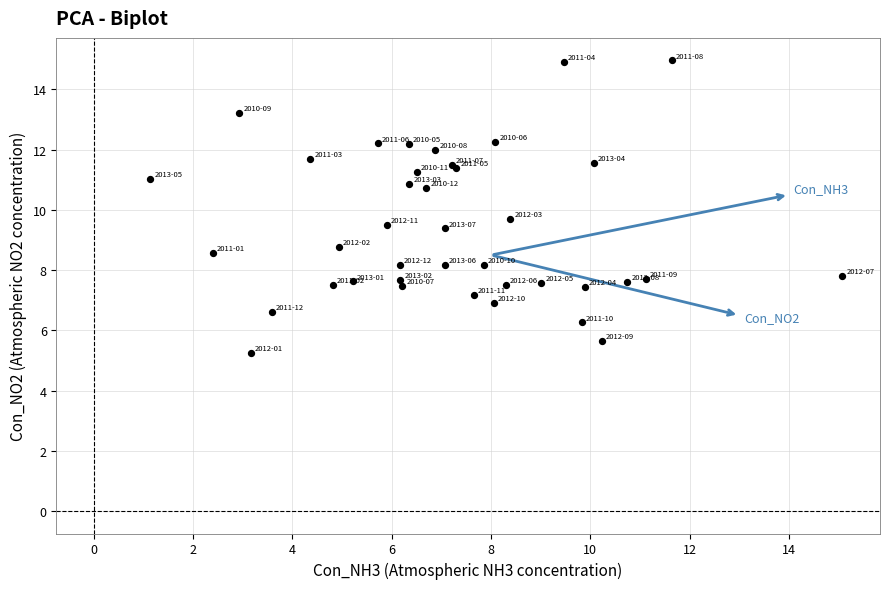

What Y value in the scatter plot is closest to 10?

9.7